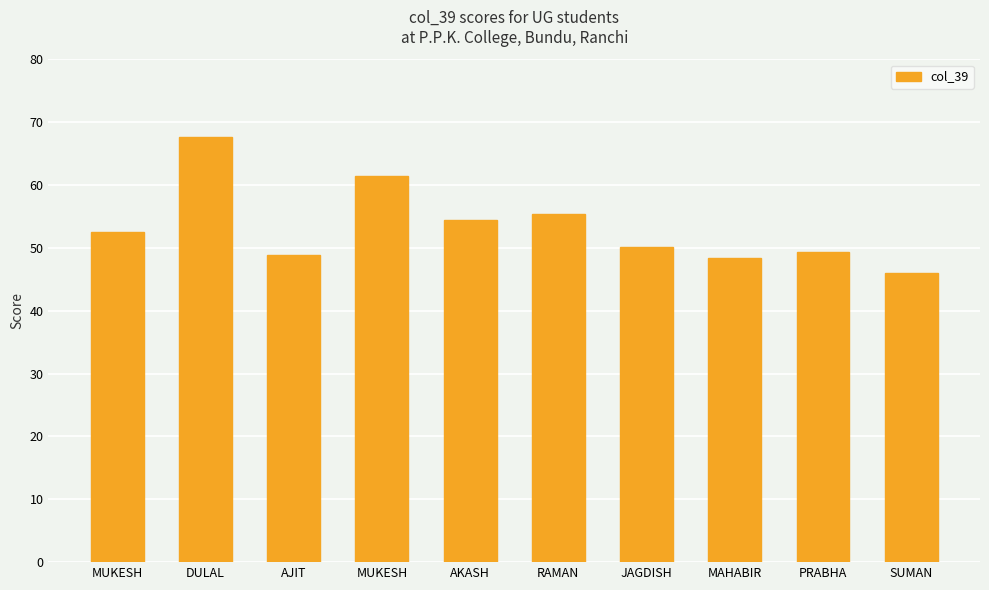

How many values are below 52?

5